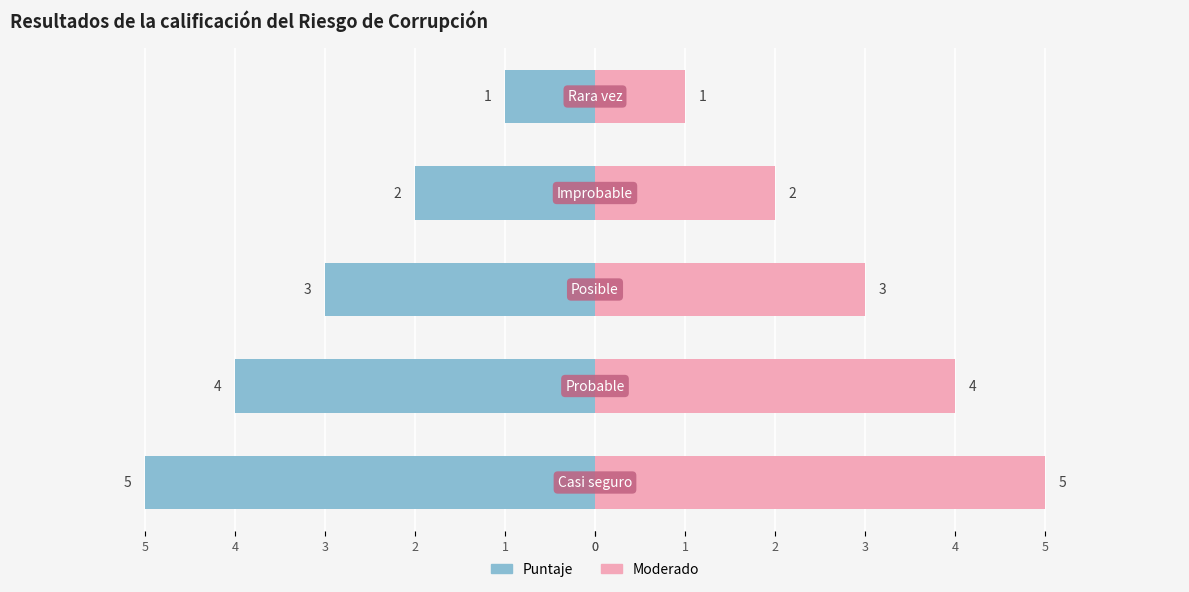

Reading left to right, what are all the values shown in this chart?

Puntaje: 0=-5	1=-4	2=-3	3=-2	4=-1
Moderado: 0=5	1=4	2=3	3=2	4=1